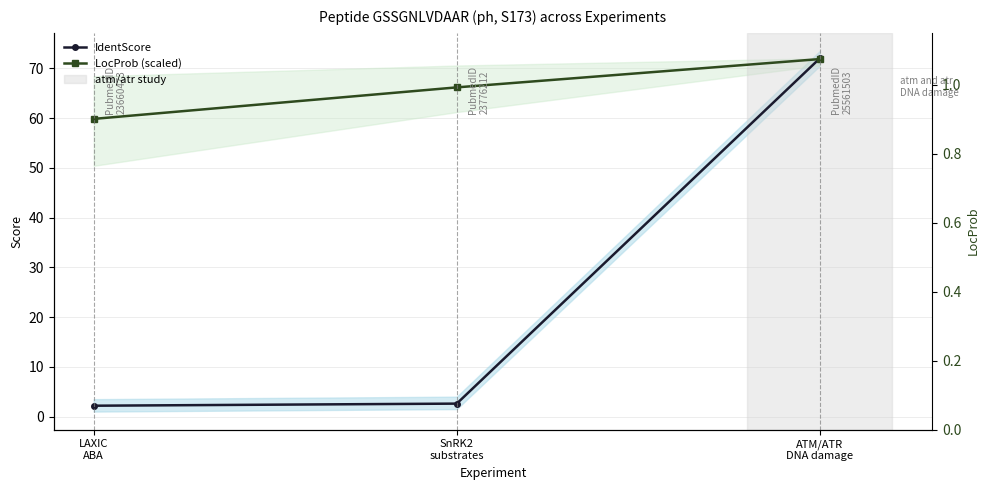

Which series has the largest total across all categories?

LocProb (scaled)